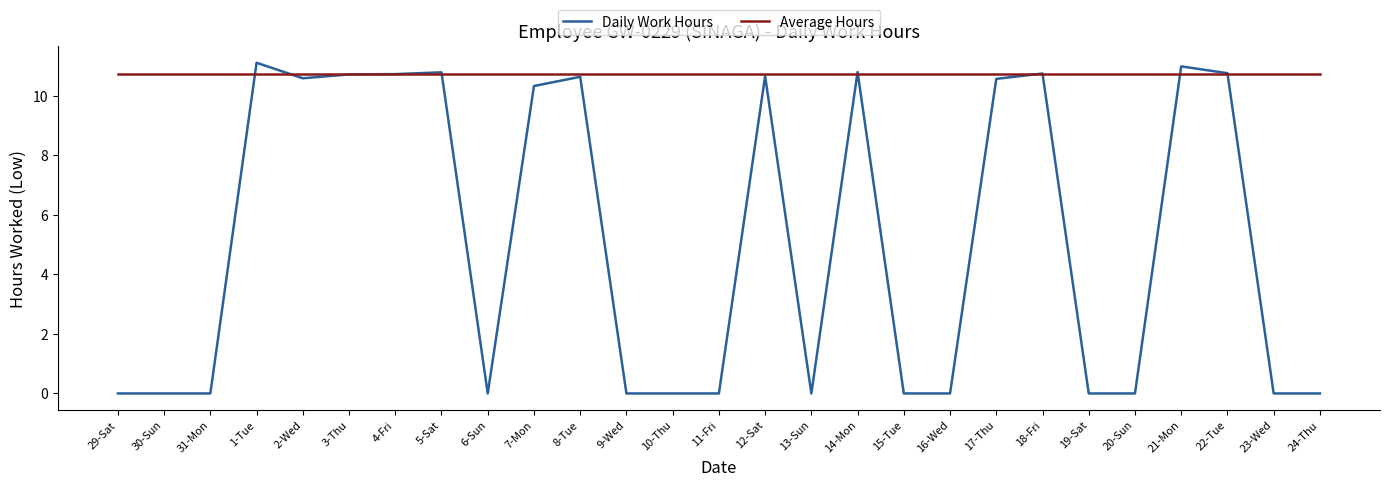

True or false: Daily Work Hours and Average Hours intersect in this chart.

True